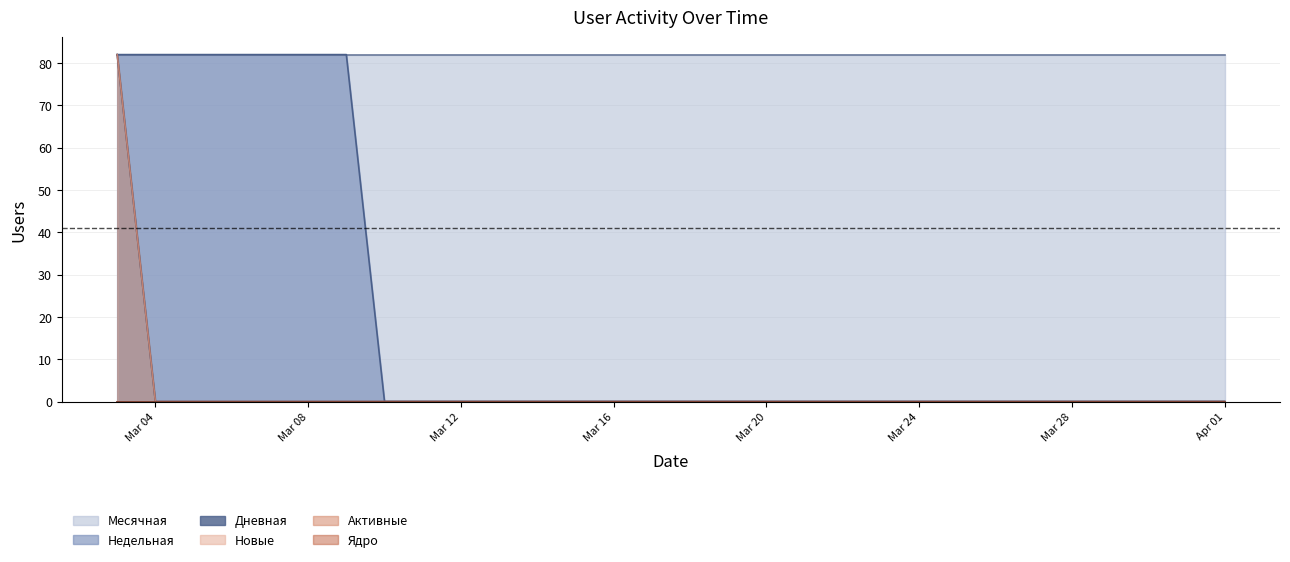

What is the sum of all Новые values?

82